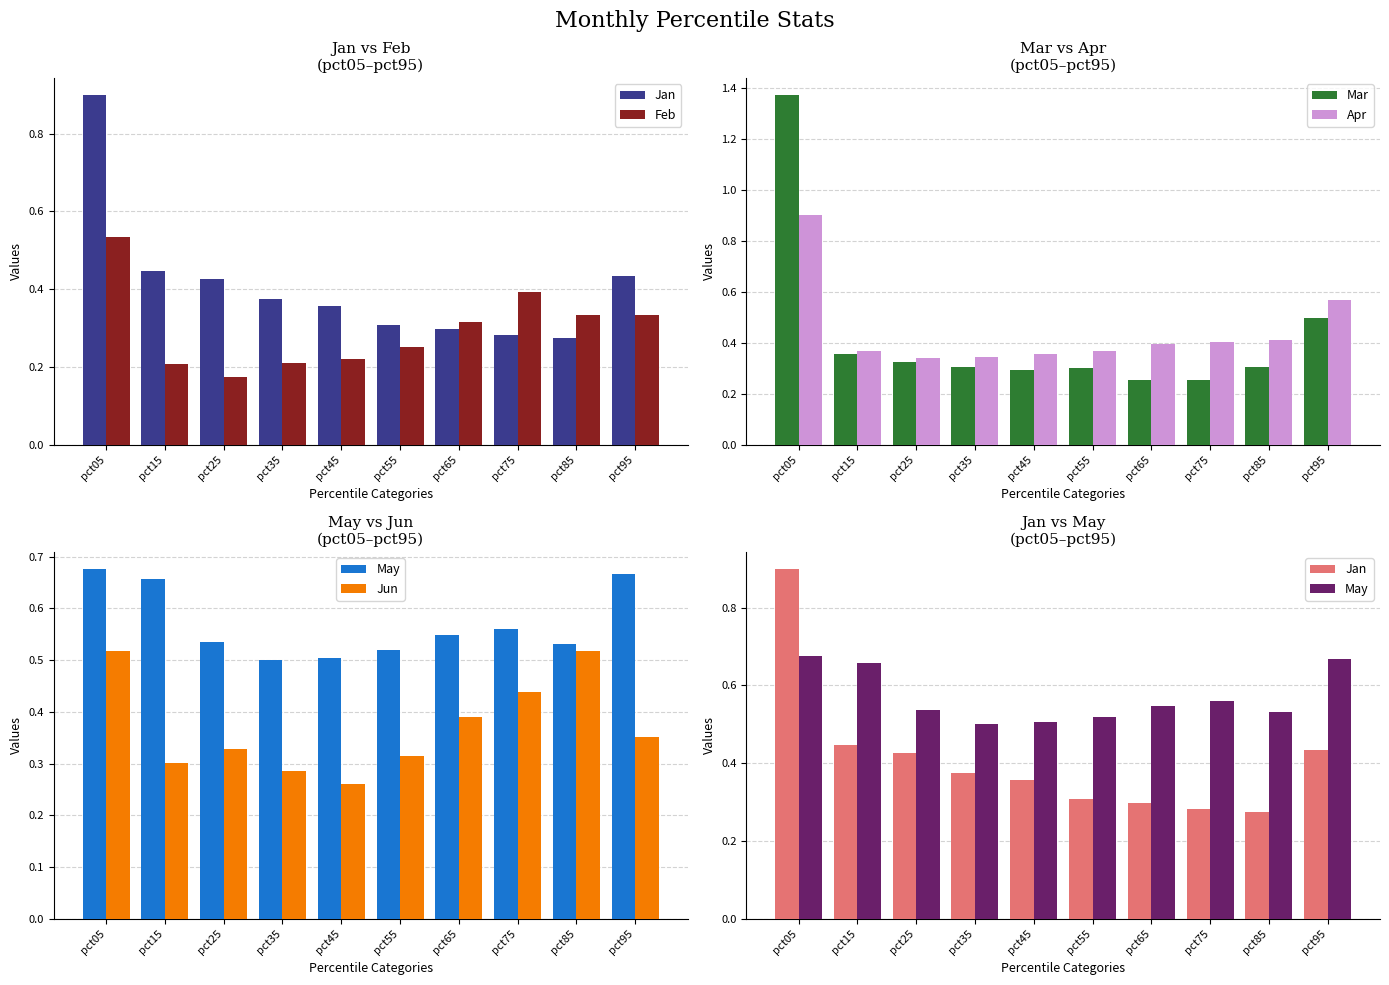

At which label is May closest to 0?

pct35